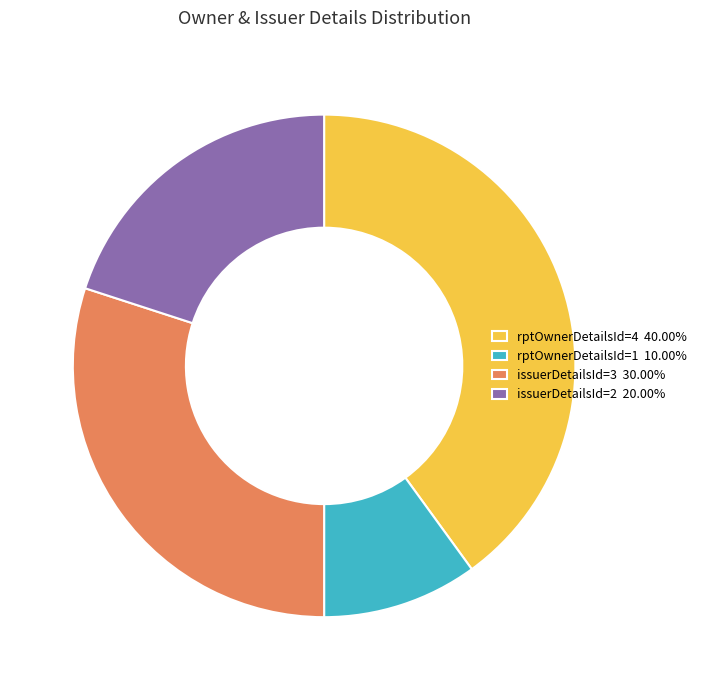

How many slices are in this pie chart?

4